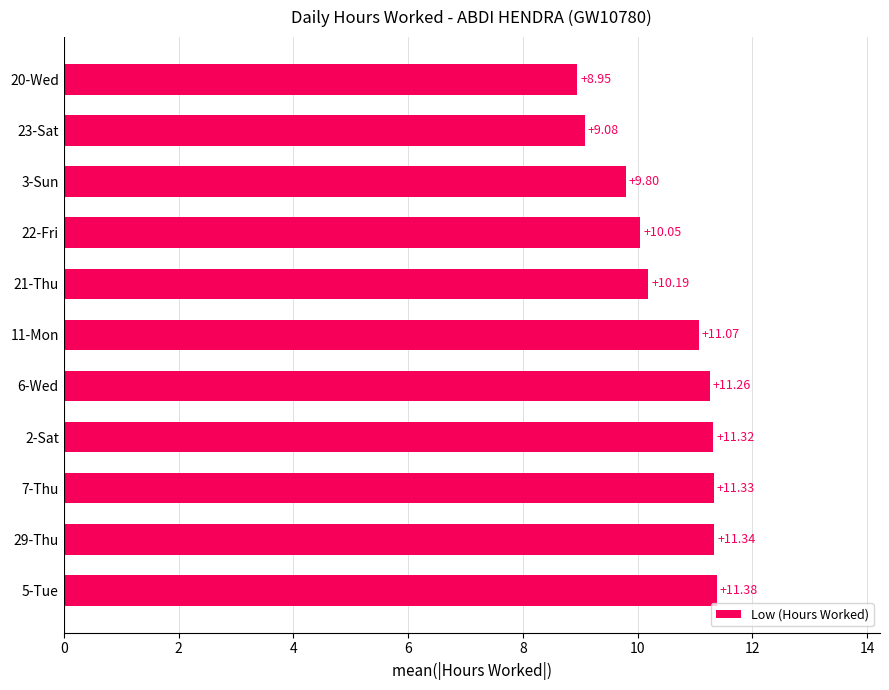

Rank the categories by value from lowest to highest.

20-Wed, 23-Sat, 3-Sun, 22-Fri, 21-Thu, 11-Mon, 6-Wed, 2-Sat, 7-Thu, 29-Thu, 5-Tue